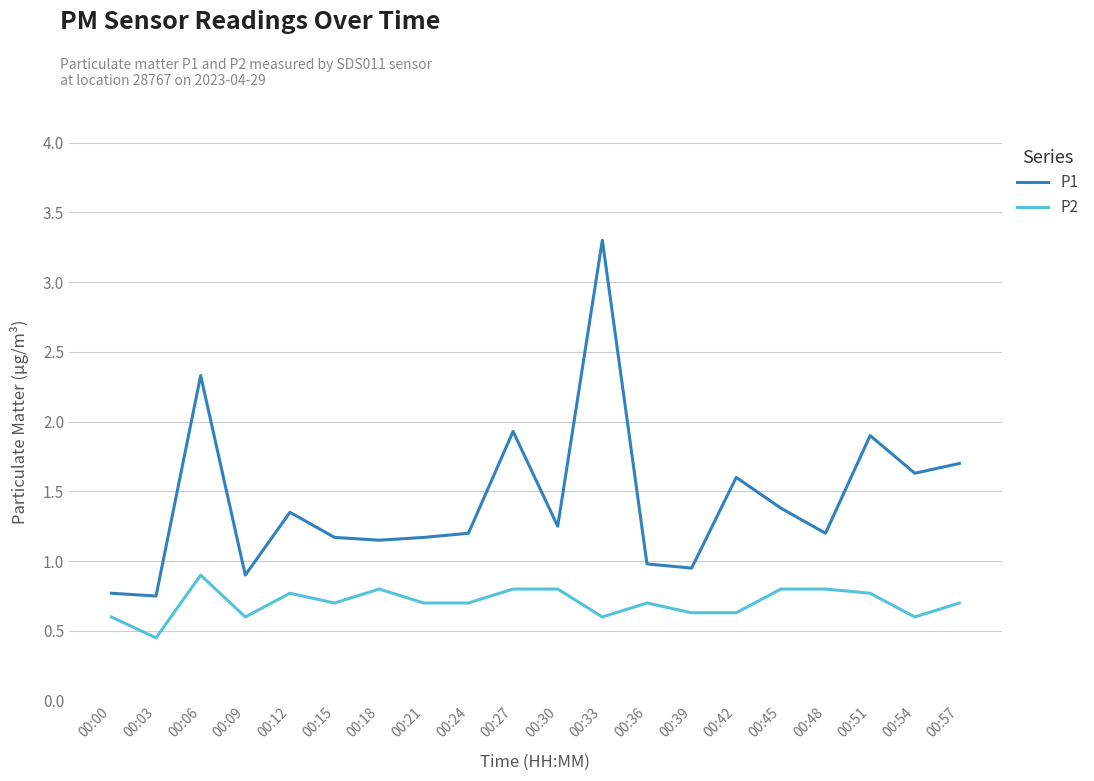

How many lines are shown in the chart?

2